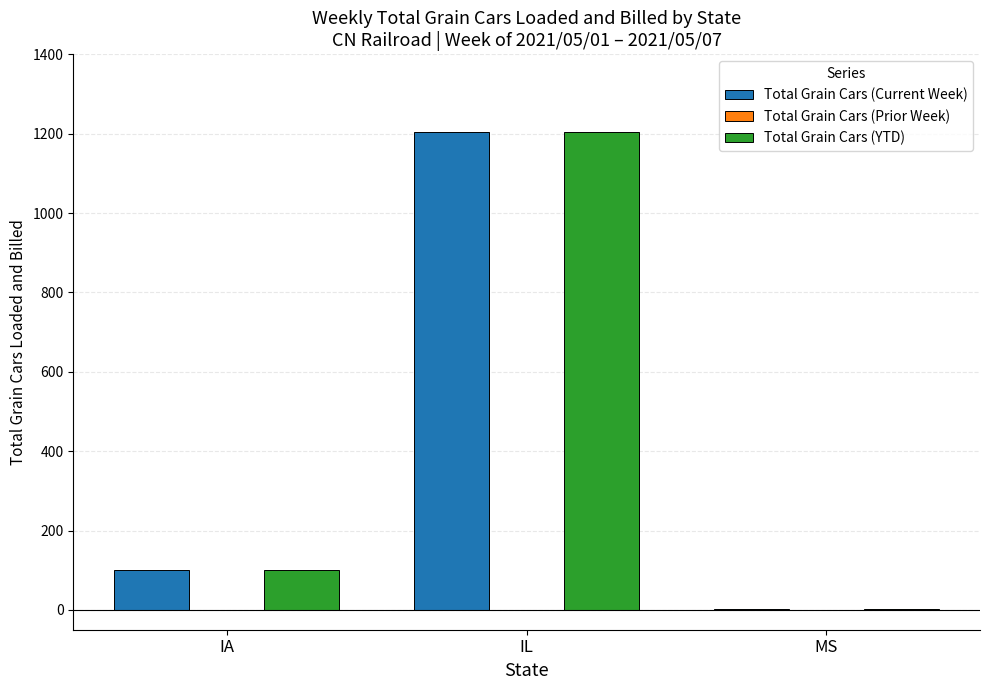

At which label is Total Grain Cars (YTD) closest to 603?

IA